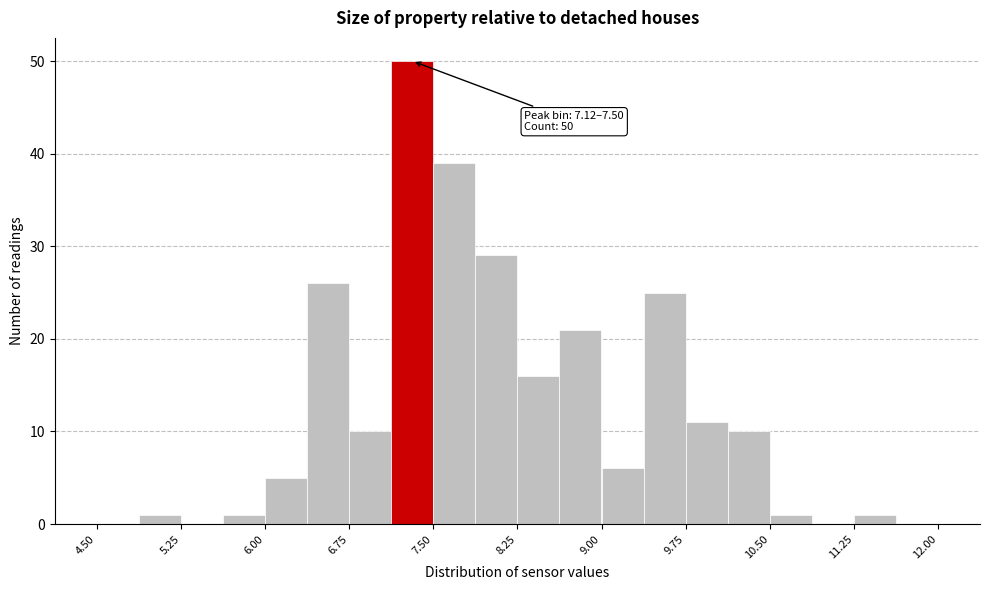

Read against the x-axis, roughly where is the centre of the tallest bar?

7.3